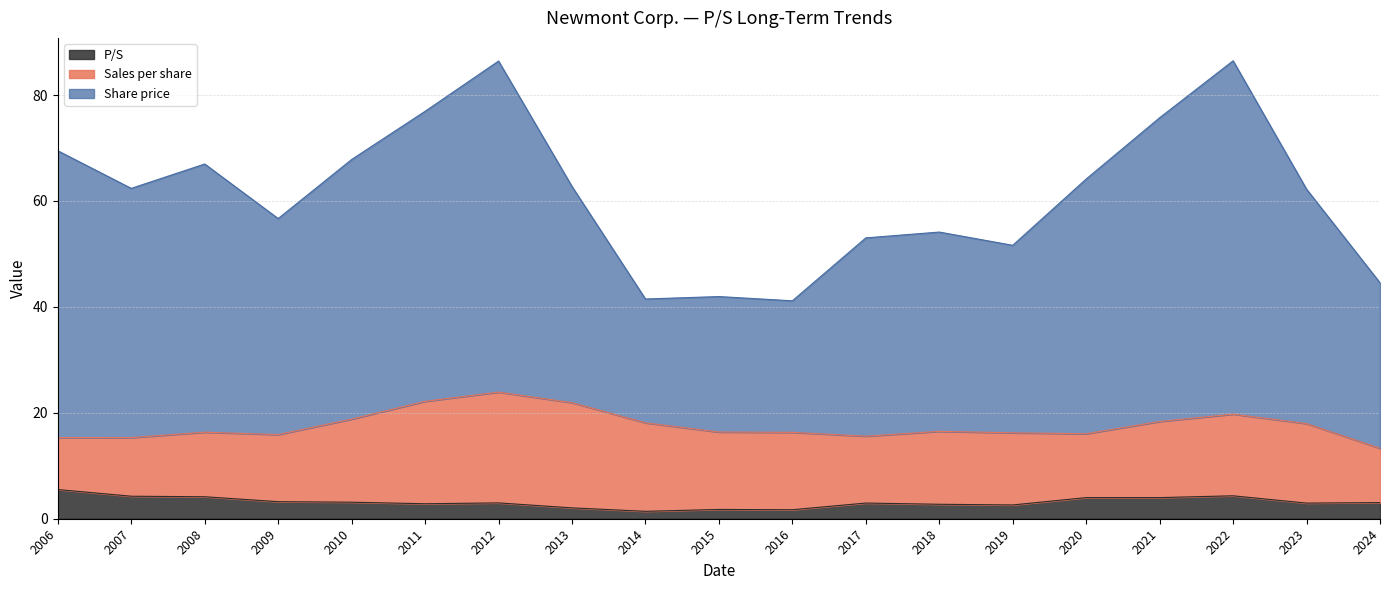

What is the average value of the P/S series?

3.1